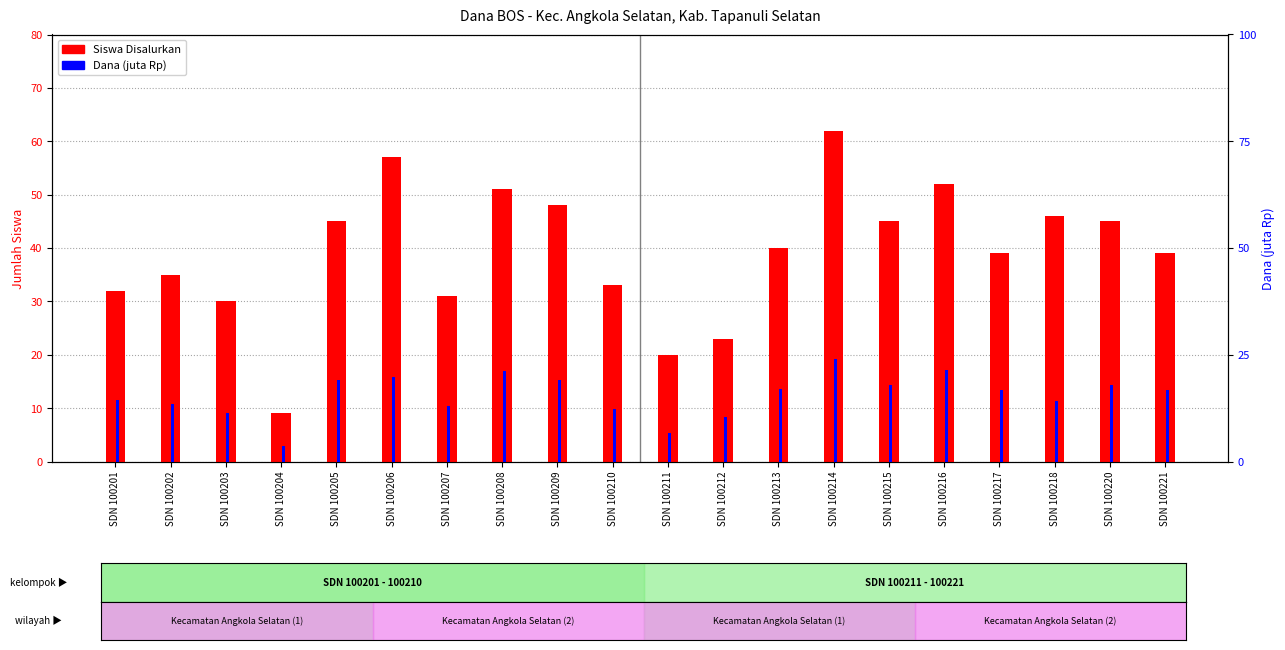

Where is Dana (juta Rp) nearest to the value 13?

SDN 100207